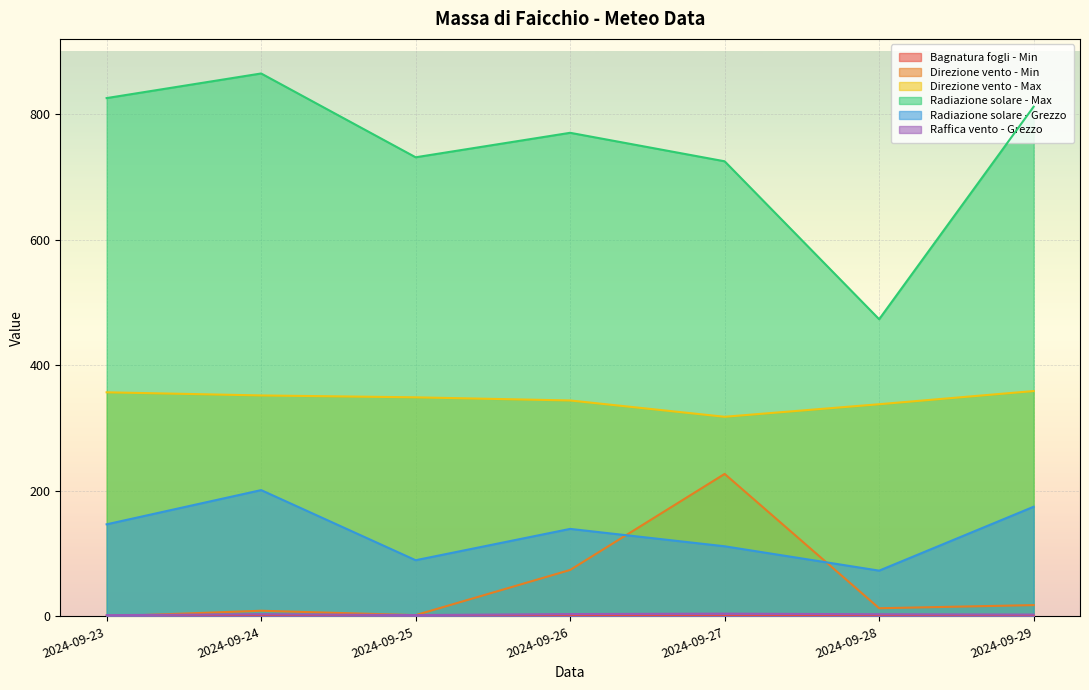

What is the value of the Radiazione solare - Grezzo point at the 4th from the left?

139.4